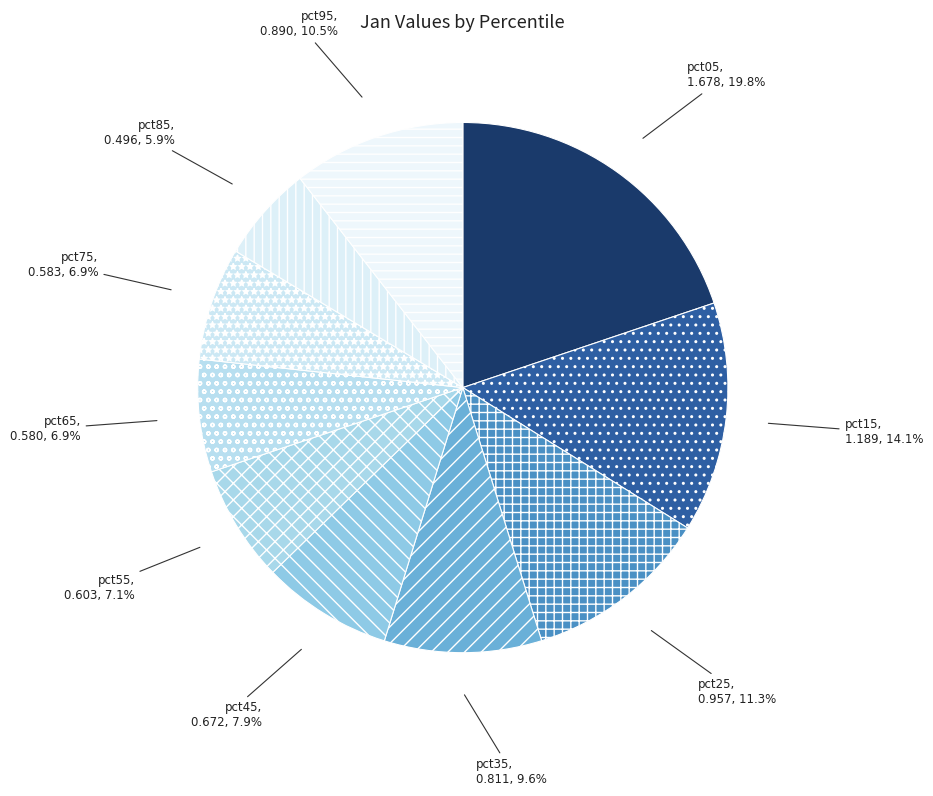

To the nearest percent, what is the average slice percentage?

10%